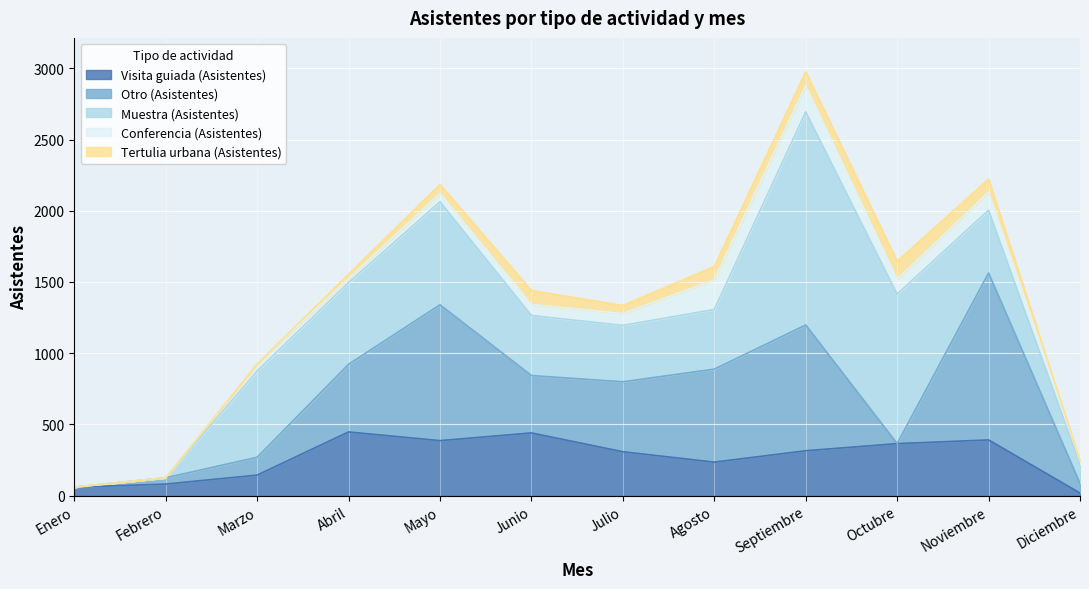

Which label corresponds to the smallest value in the chart?

Enero